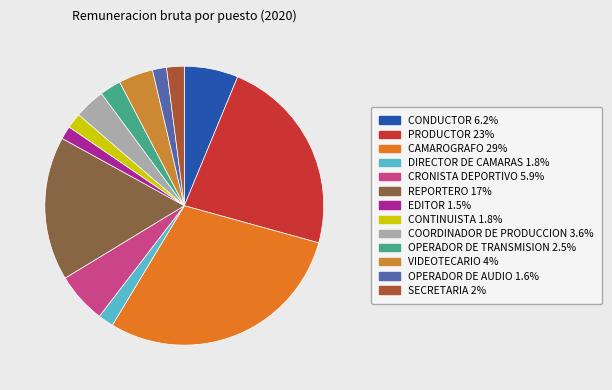

To the nearest percent, what is the average slice percentage?

8%